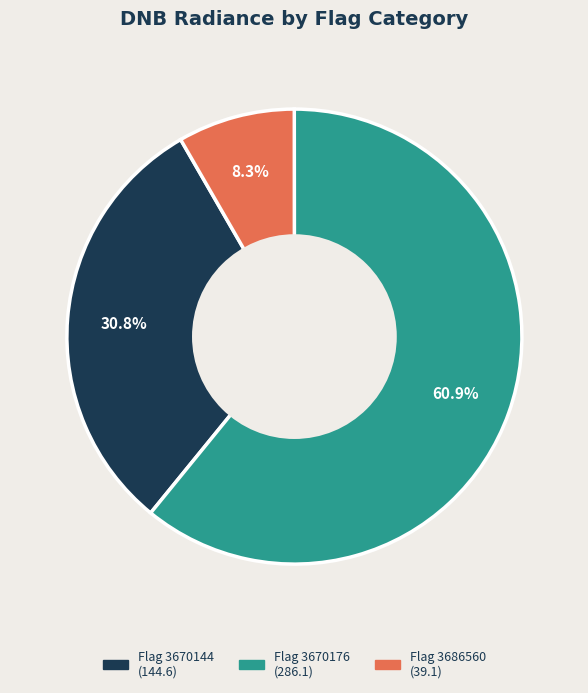

Is there a majority slice in this chart?

Yes